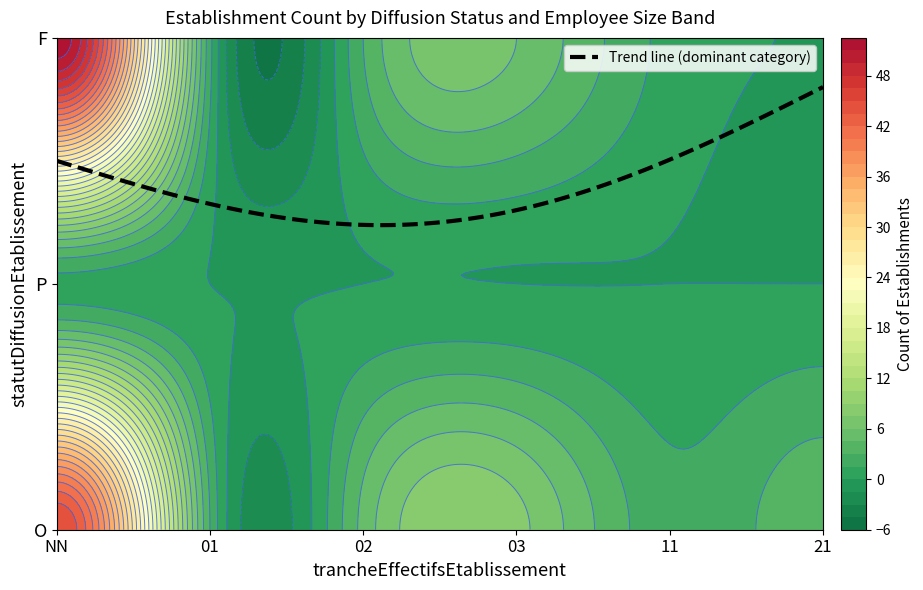

Read the value at F_02.

3